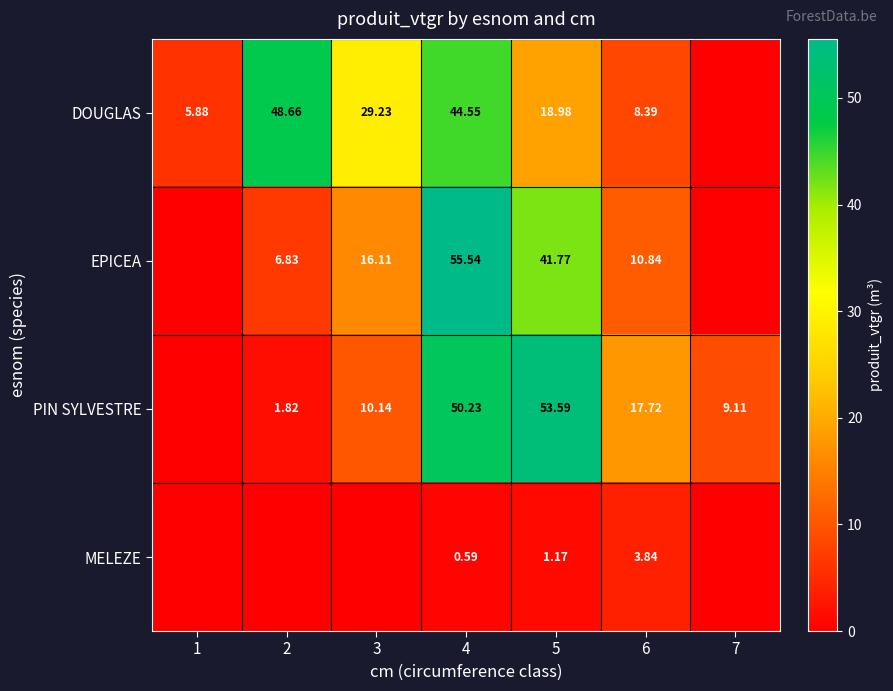

The value of DOUGLAS at 6 is 1.8. True or false?

False